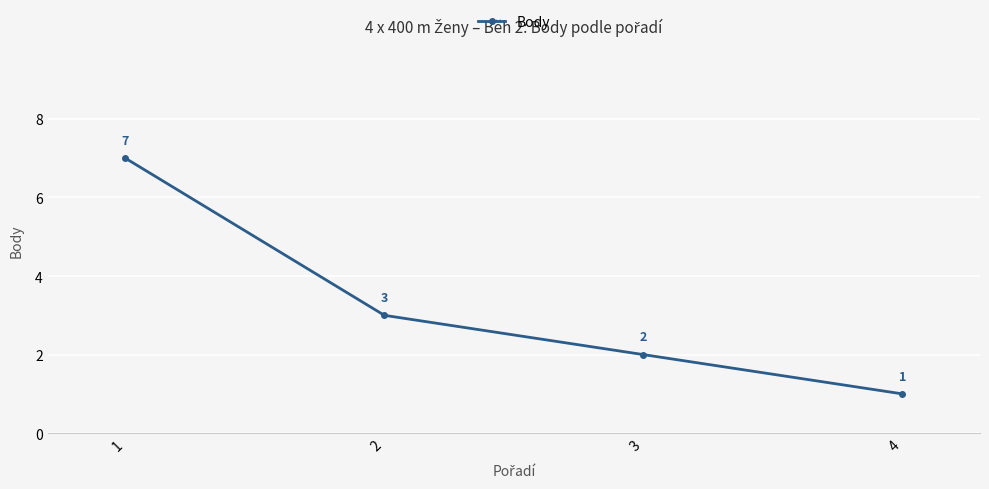

List the labels in order of value, smallest first.

4, 3, 2, 1